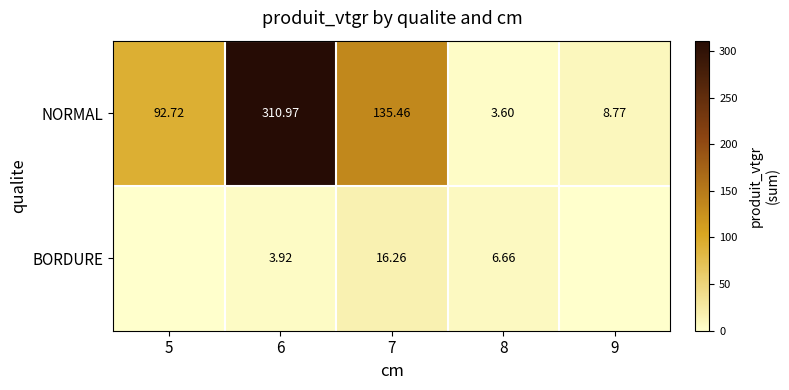

Is the value of NORMAL at 7 greater than the value of BORDURE at 6?

Yes